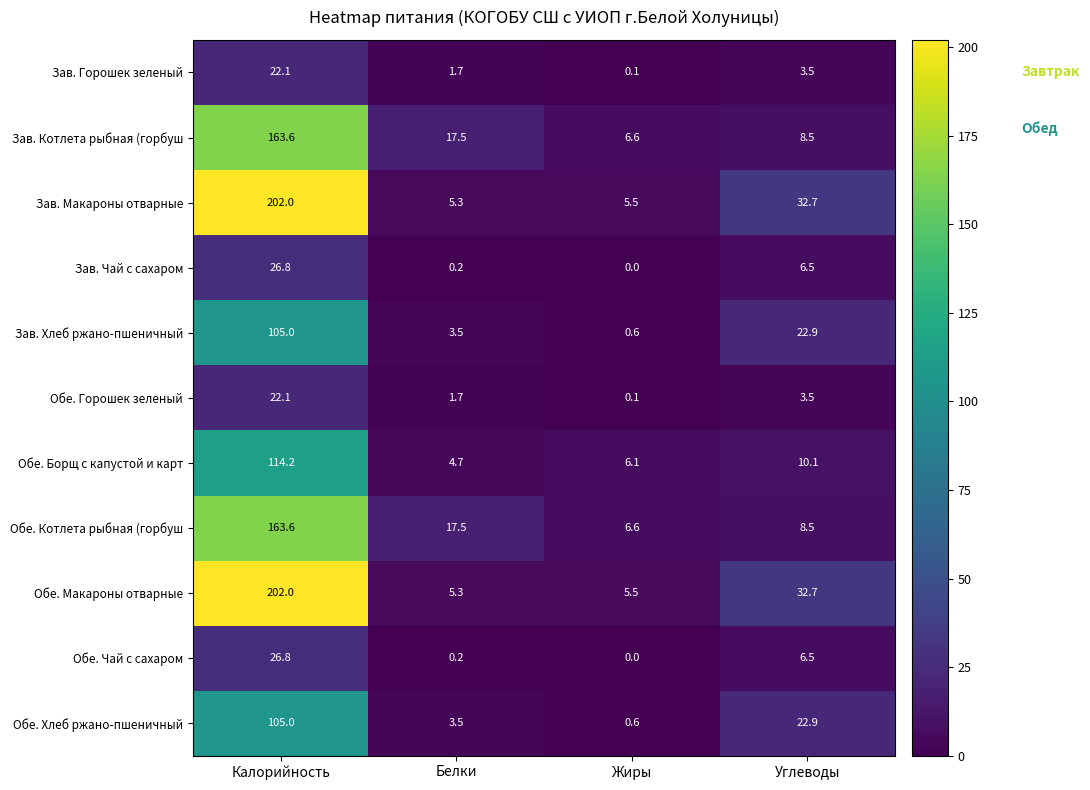

At which category does the chart reach its minimum across all series?

Жиры